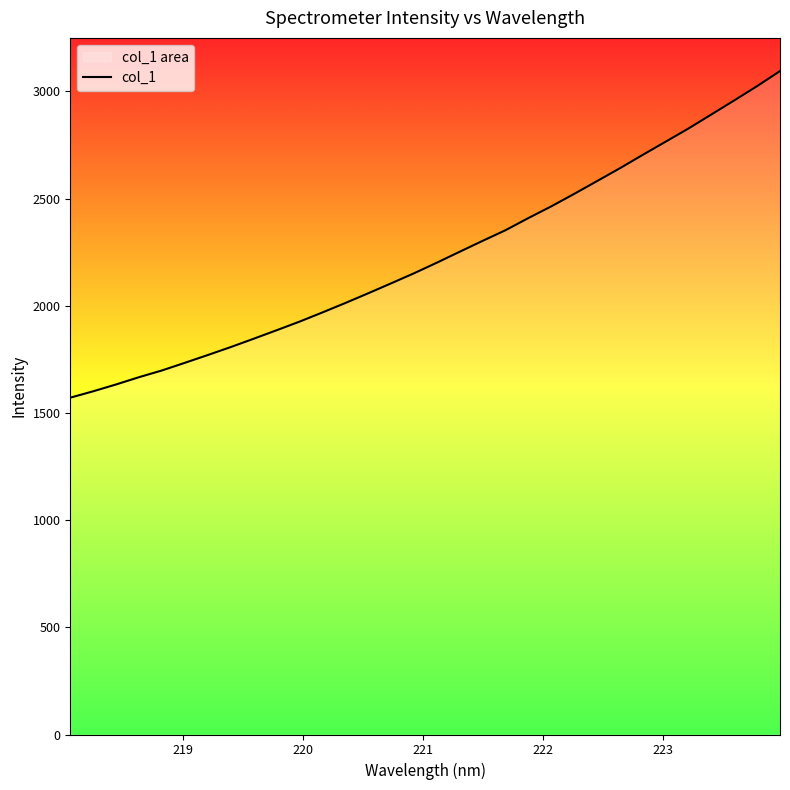

What is the maximum value shown in the chart?

3095.3